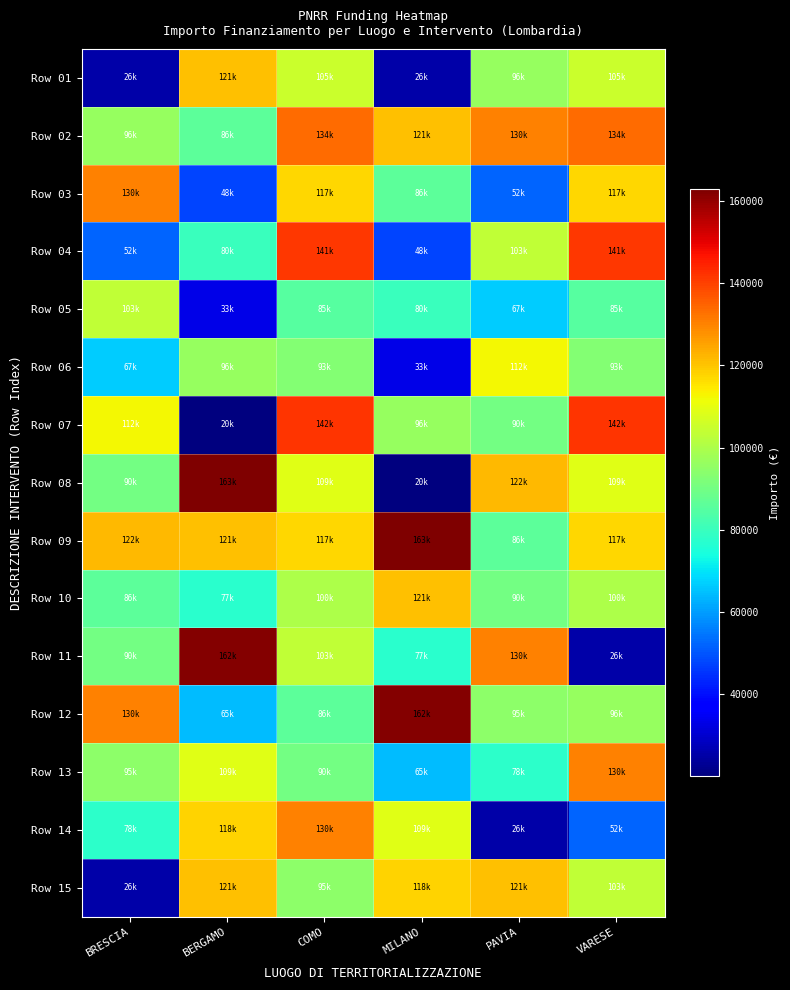

Reading right to left, transcribe all the data shown in this chart.

Row 01: VARESE=104892	PAVIA=96064	MILANO=25552	COMO=104892	BERGAMO=120757	BRESCIA=25552
Row 02: VARESE=133730	PAVIA=129929	MILANO=120757	COMO=133730	BERGAMO=86068	BRESCIA=96064
Row 03: VARESE=117381	PAVIA=52338	MILANO=86068	COMO=117381	BERGAMO=47575	BRESCIA=129929
Row 04: VARESE=141407	PAVIA=103228	MILANO=47575	COMO=141407	BERGAMO=79948	BRESCIA=52338
Row 05: VARESE=84911	PAVIA=66511	MILANO=79948	COMO=84911	BERGAMO=33451	BRESCIA=103228
Row 06: VARESE=93089	PAVIA=112332	MILANO=33451	COMO=93089	BERGAMO=96206	BRESCIA=66511
Row 07: VARESE=142076	PAVIA=90000	MILANO=96206	COMO=142076	BERGAMO=20115	BRESCIA=112332
Row 08: VARESE=108890	PAVIA=121644	MILANO=20115	COMO=108890	BERGAMO=162783	BRESCIA=90000
Row 09: VARESE=117386	PAVIA=86336	MILANO=162783	COMO=117386	BERGAMO=120792	BRESCIA=121644
Row 10: VARESE=99947	PAVIA=90070	MILANO=120792	COMO=99947	BERGAMO=77436	BRESCIA=86336
Row 11: VARESE=25552	PAVIA=130000	MILANO=77436	COMO=103228	BERGAMO=162000	BRESCIA=90070
Row 12: VARESE=96064	PAVIA=94792	MILANO=162000	COMO=86336	BERGAMO=64600	BRESCIA=130000
Row 13: VARESE=129929	PAVIA=77928	MILANO=64600	COMO=90070	BERGAMO=108858	BRESCIA=94792
Row 14: VARESE=52338	PAVIA=25512	MILANO=108858	COMO=130000	BERGAMO=118000	BRESCIA=77928
Row 15: VARESE=103228	PAVIA=120757	MILANO=118000	COMO=94792	BERGAMO=120657	BRESCIA=25512